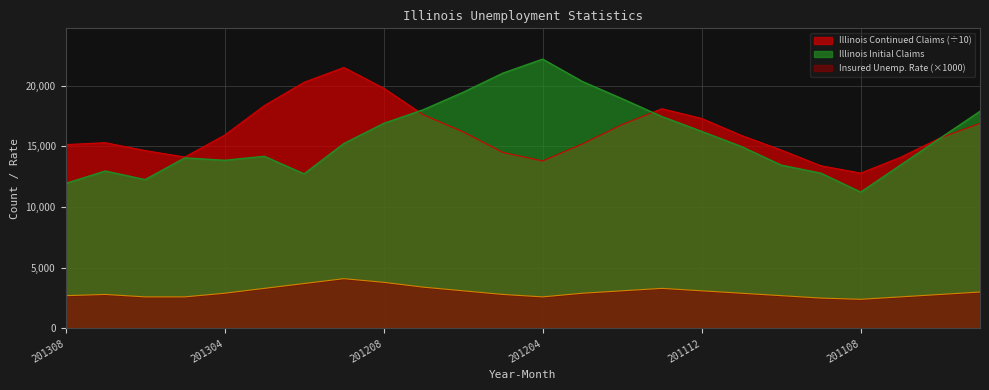

What is the value of the Illinois Continued Claims point at the 23rd from the left?

15700.0